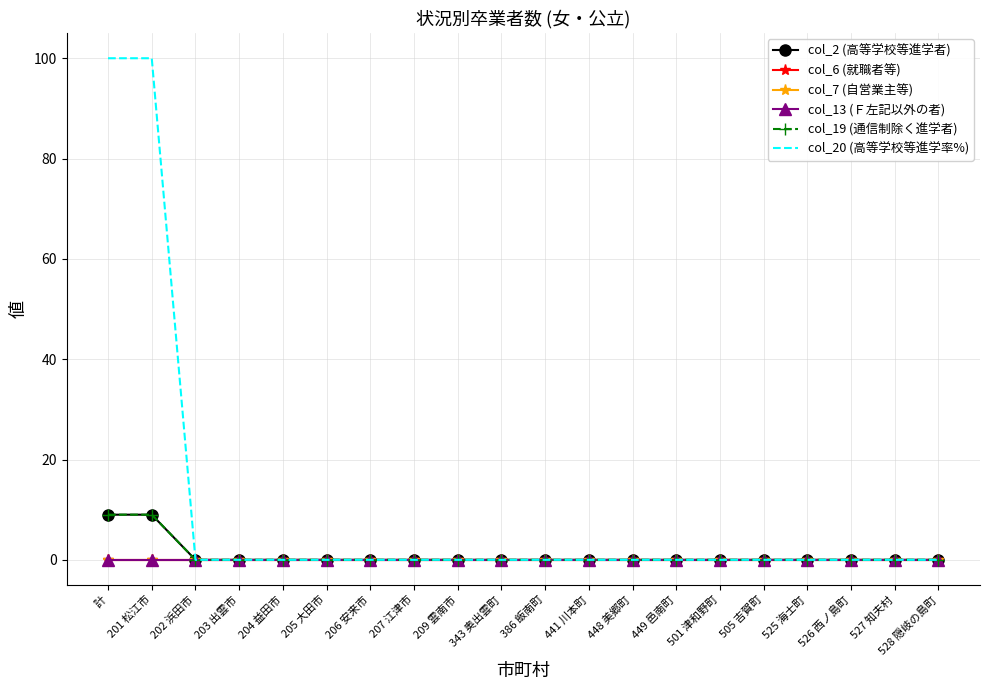

True or false: col_2 (高等学校等進学者) and col_7 (自営業主等) intersect in this chart.

False